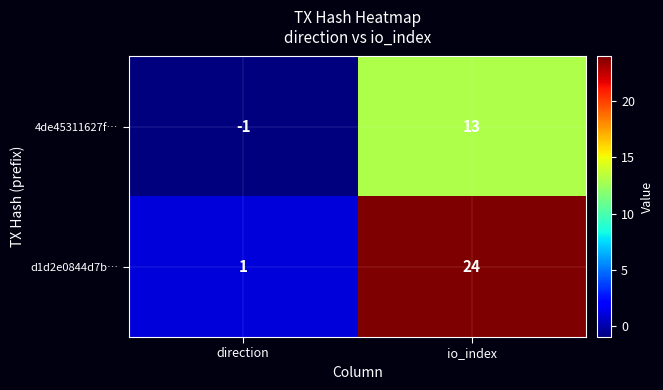

How many values in the d1d2e0844d7b… series are below 24?

1